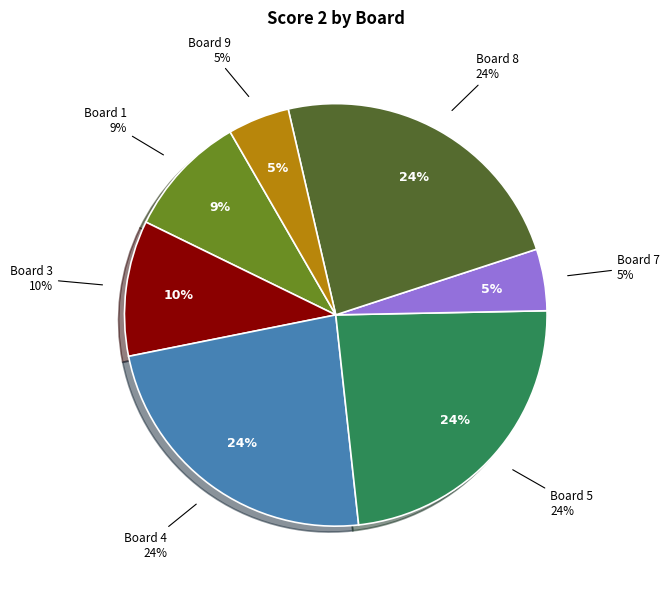

What percentage is the Board 3 slice, to the nearest percent?

10%